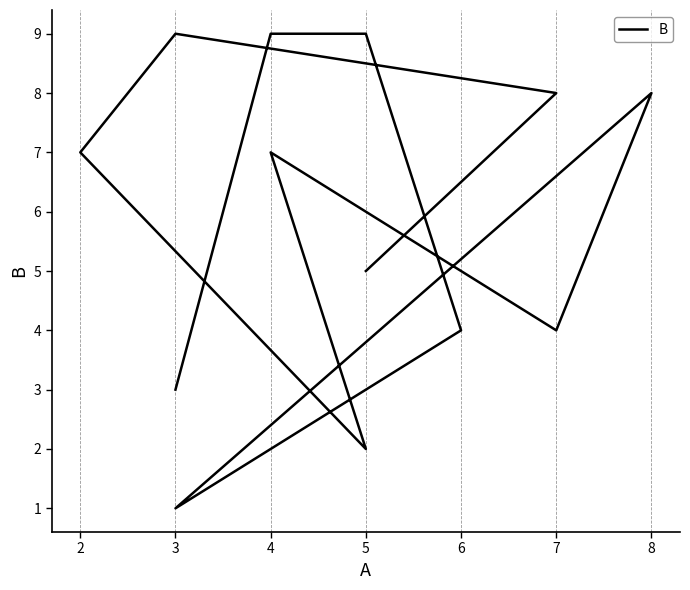

Does the chart display data point markers on the line(s)?

No